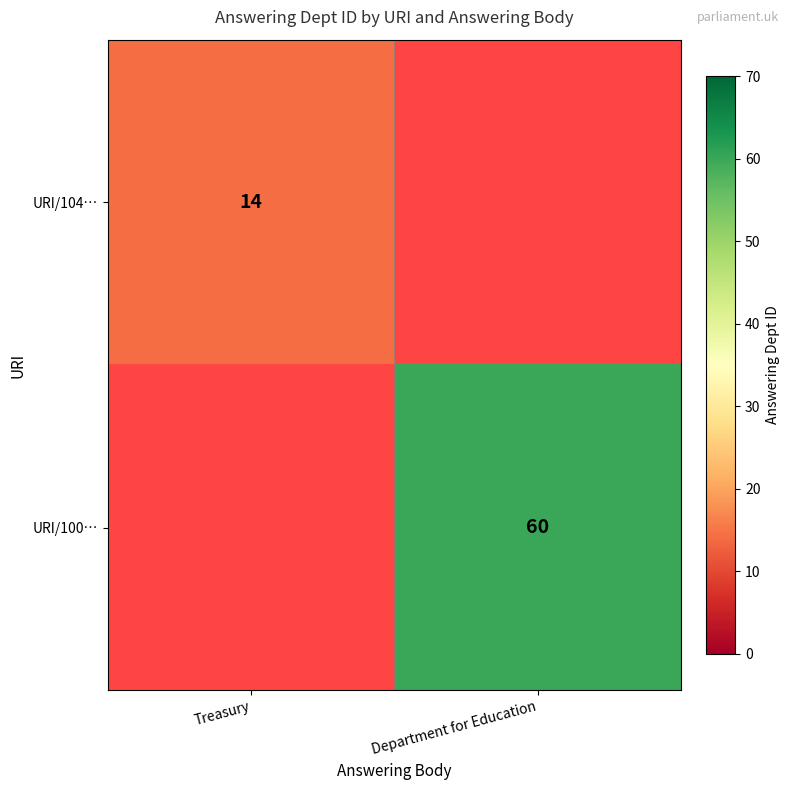

The URI/100… series shows 60 at Department for Education. True or false?

True